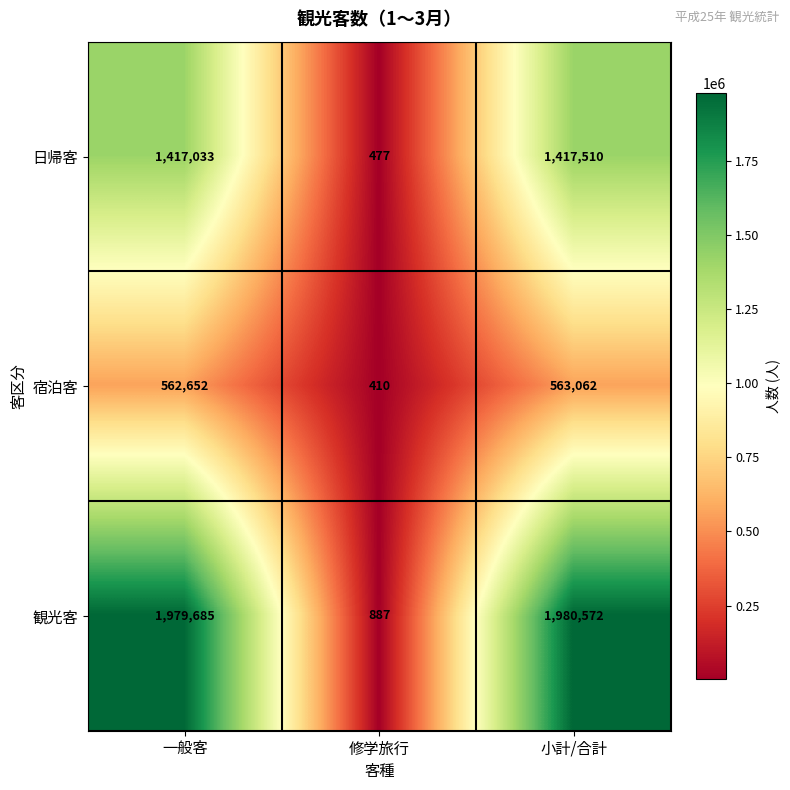

What is the total value across all series at 小計/合計?

3961144